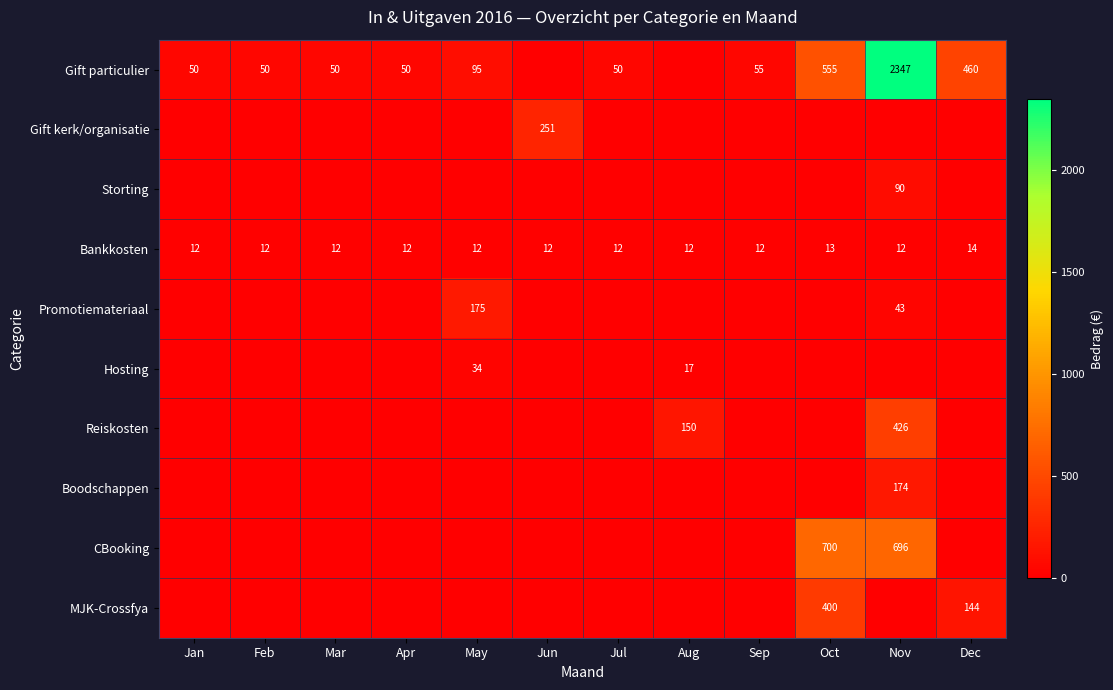

Is it true that Bankkosten equals 12 at Jan?

True